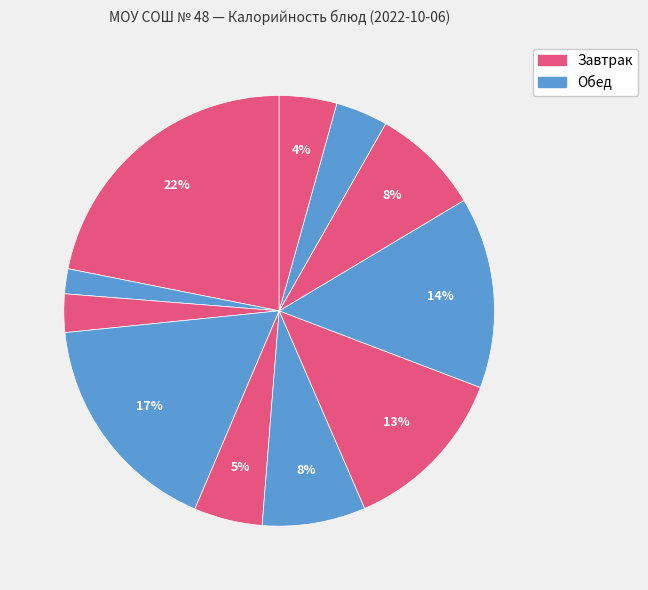

How many slices are in this pie chart?

11